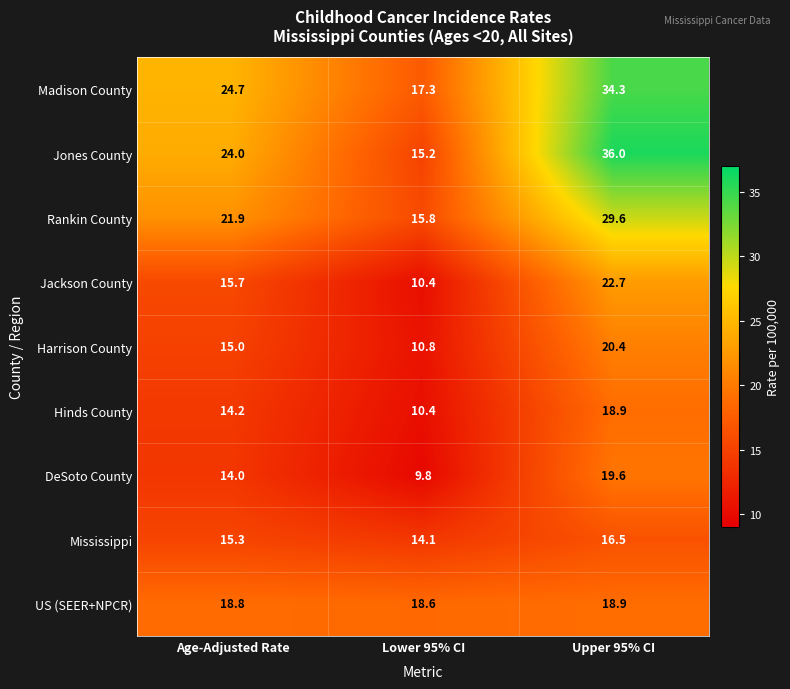

At Age-Adjusted Rate, list the series in order from smallest to largest.

DeSoto County, Hinds County, Harrison County, Mississippi, Jackson County, US (SEER+NPCR), Rankin County, Jones County, Madison County